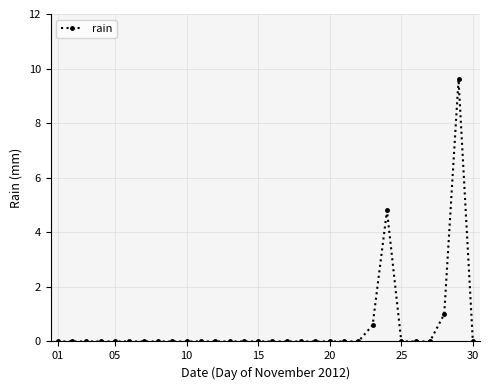

Is this an area chart (filled region under the line)?

No